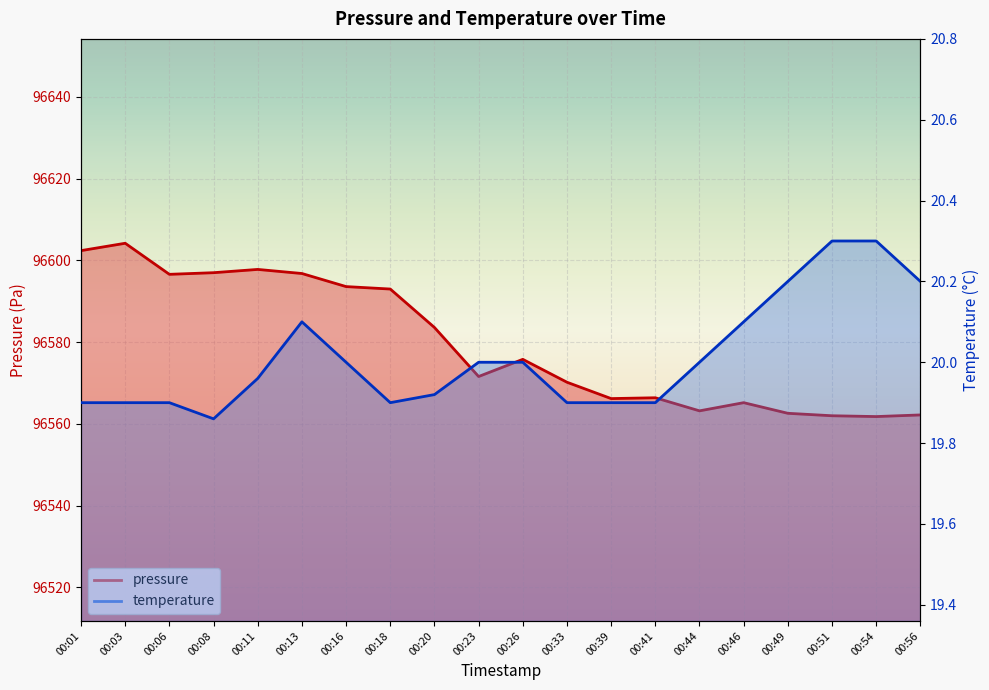

At how many categories does at least one series exceed 2966?

20